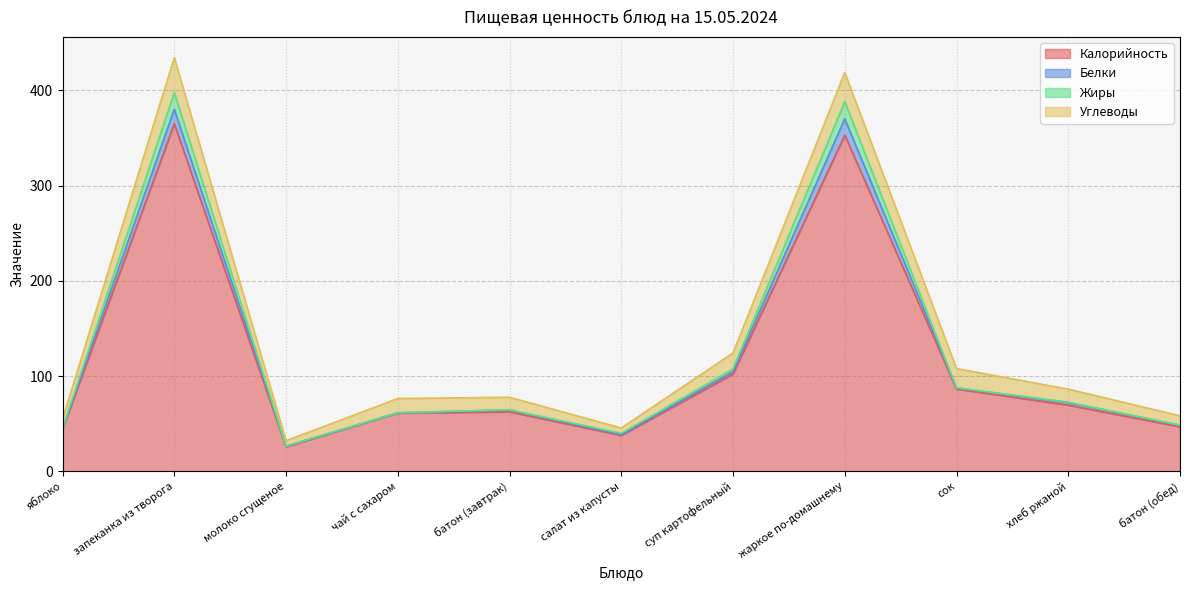

True or false: Белки has more than 0 points higher than both neighbors.

True